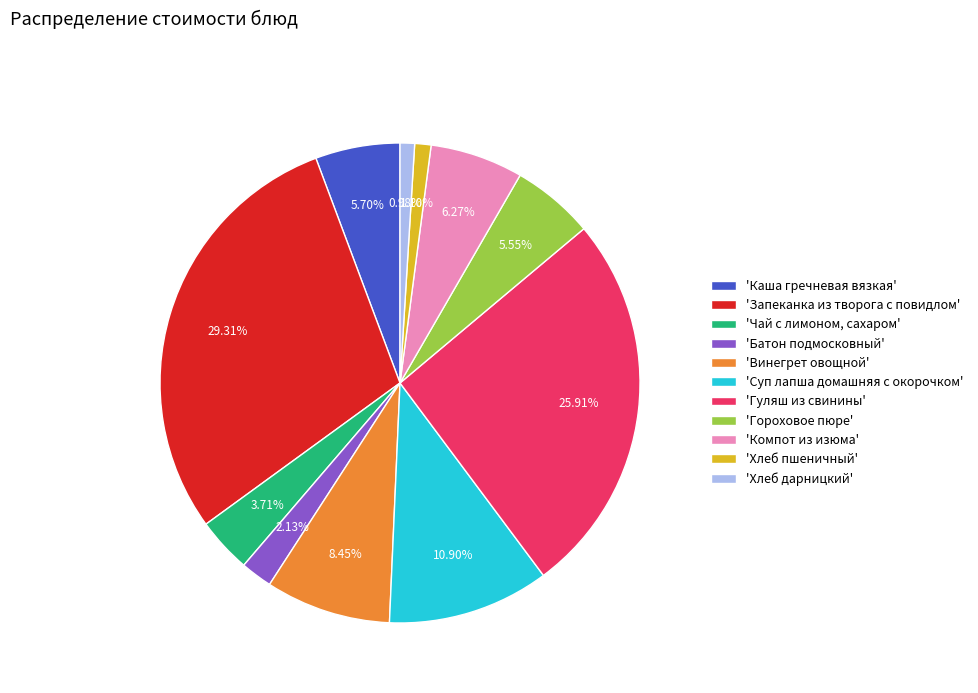

Approximately how many times larger is the value at 'Чай с лимоном, сахаром' compared to 'Винегрет овощной'?

0.4